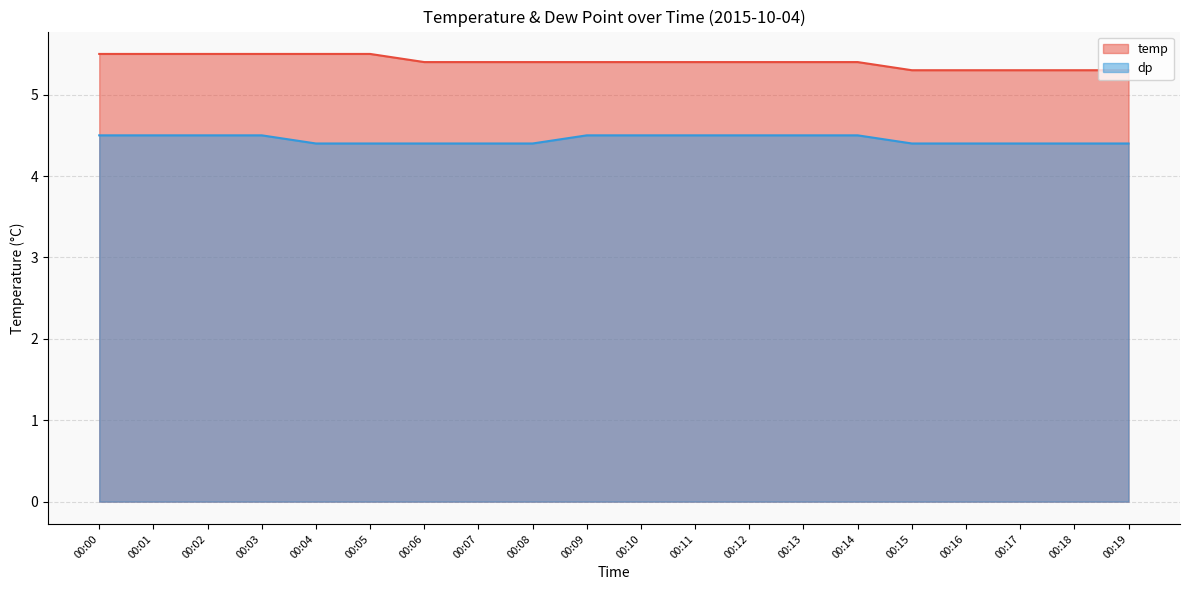

Which category has the highest value in the dp series?

00:00